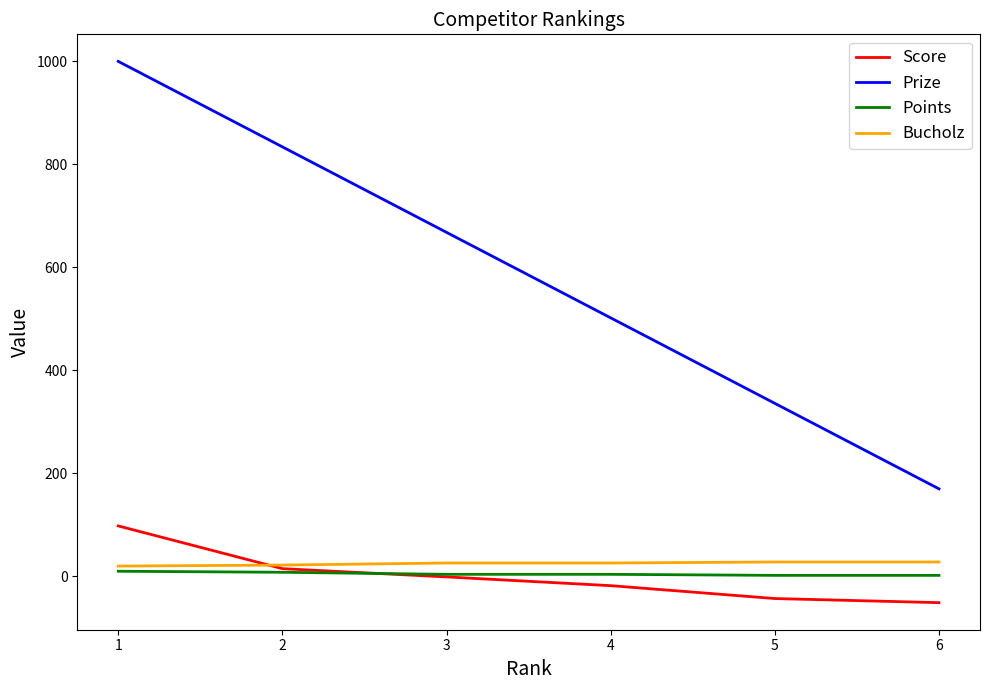

Count the Points values in the range 2 to 8.

5